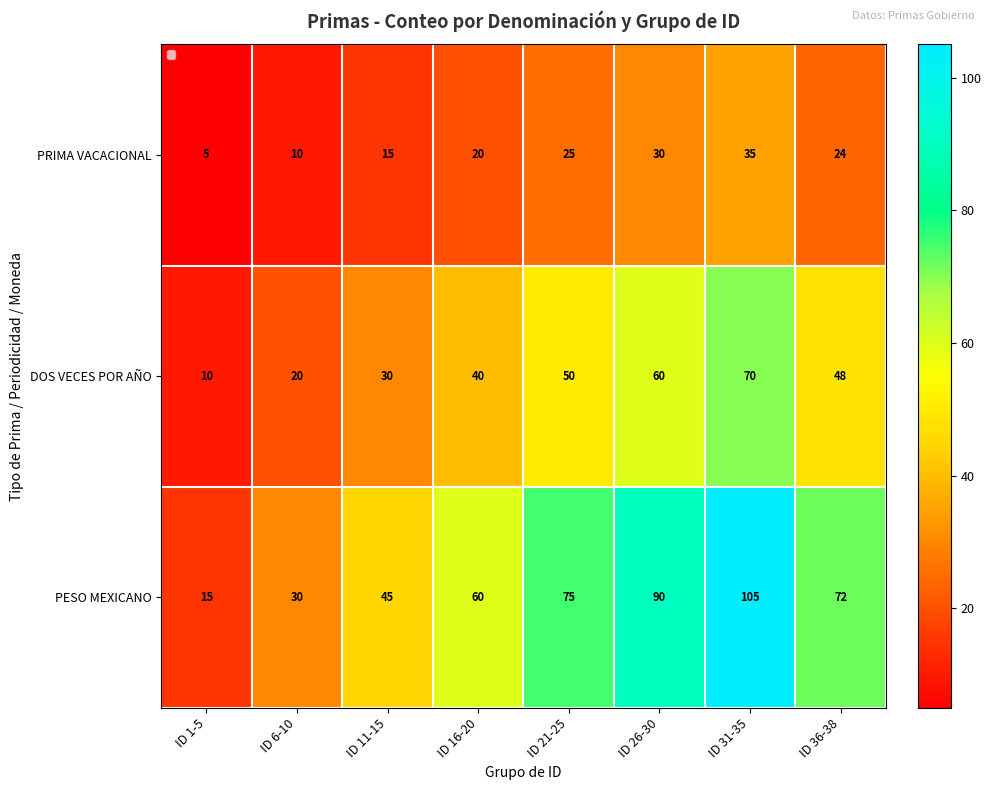

What is the difference between the second highest and second lowest values in the DOS VECES POR AÑO series?

40